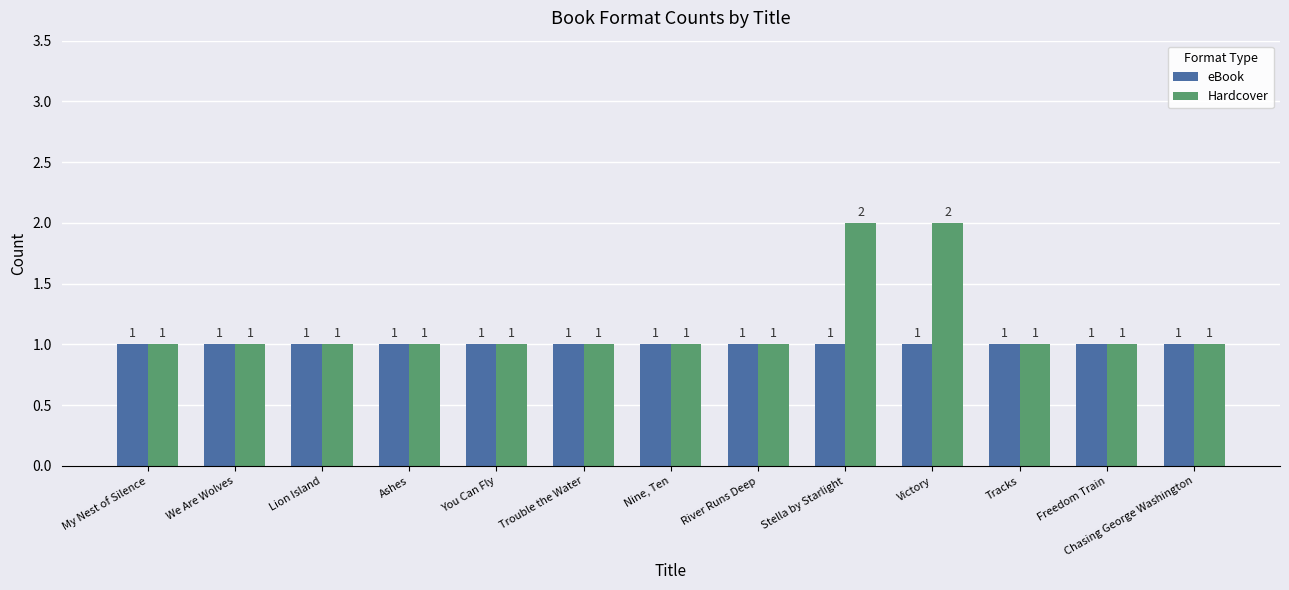

What is the minimum value shown in the chart?

1